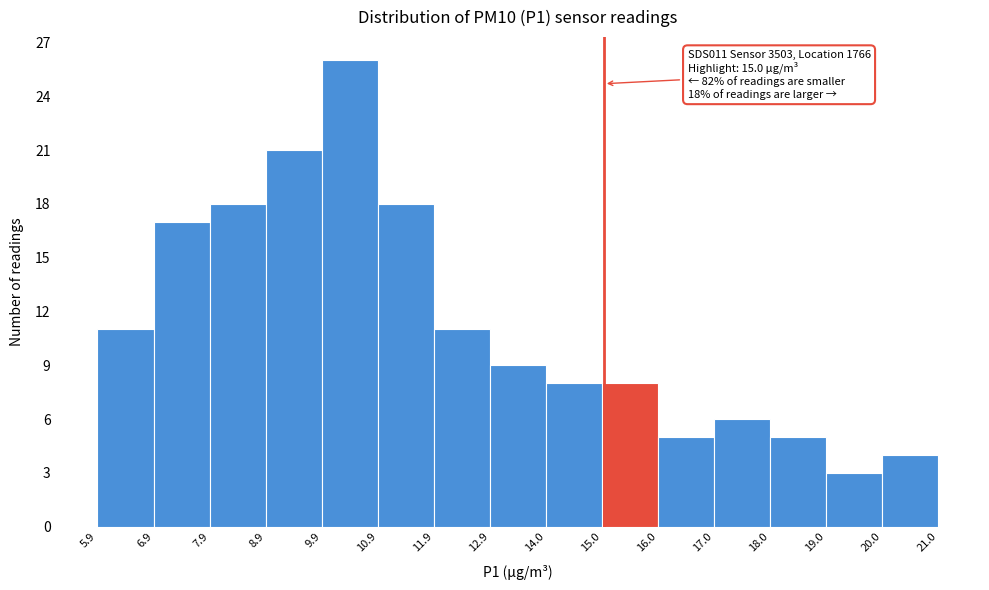

Which range on the x-axis has the tallest bar?

9.9 to 10.9